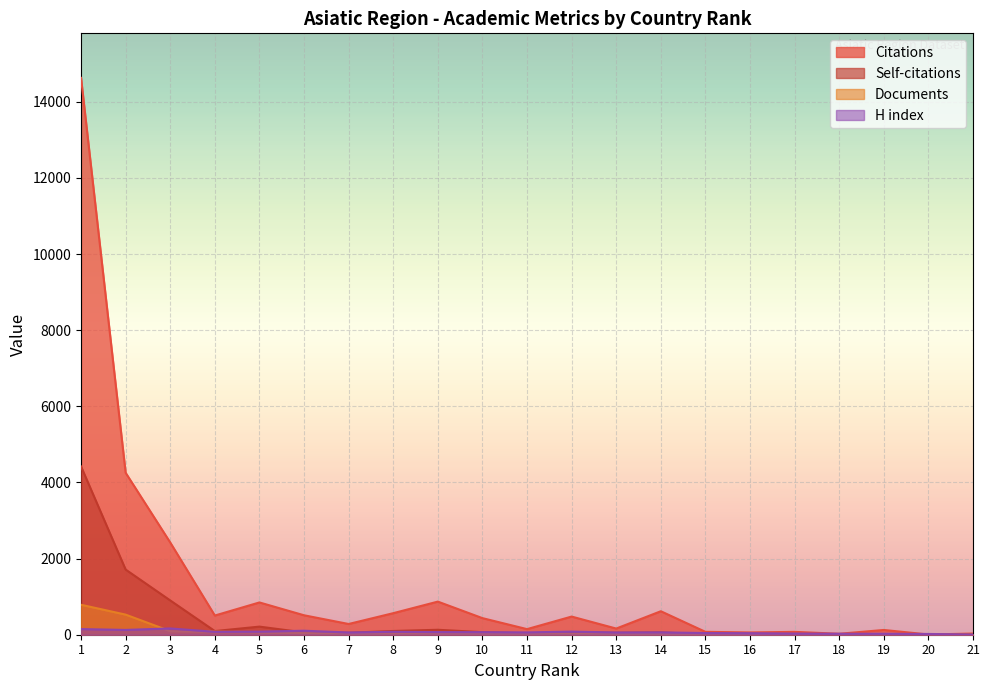

True or false: H index and Documents cross at least once.

True